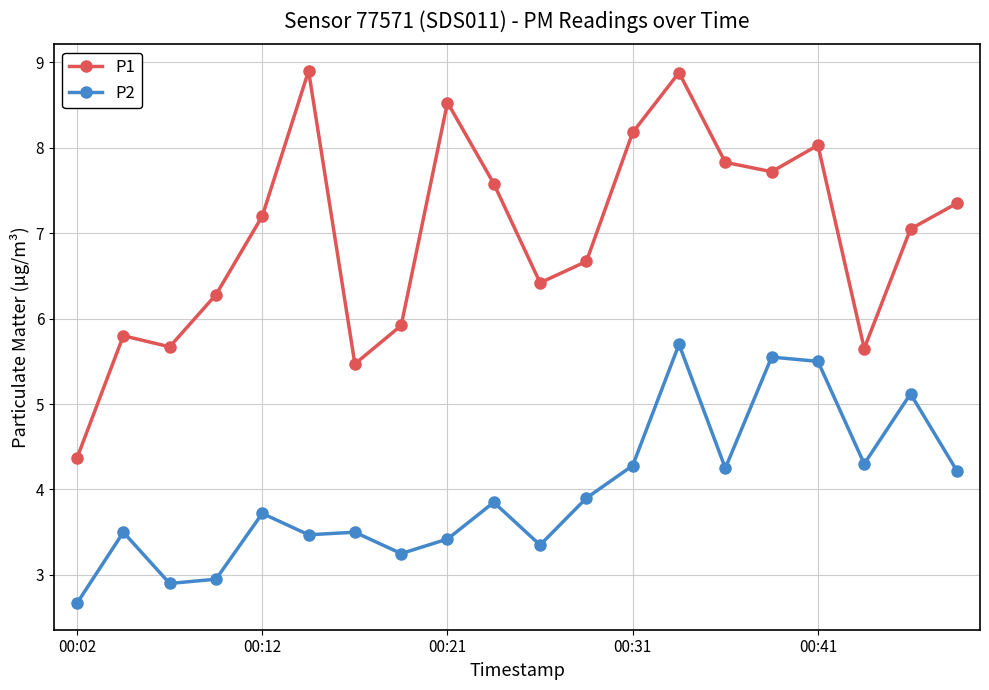

What is the sum of all P2 values?

79.4